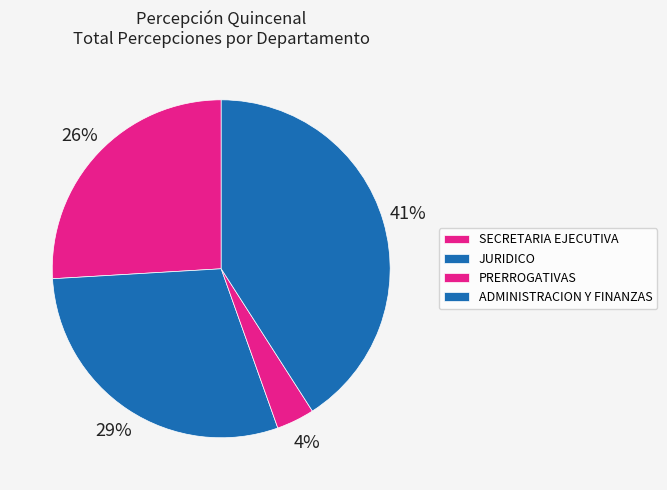

Does any single category account for the majority?

No